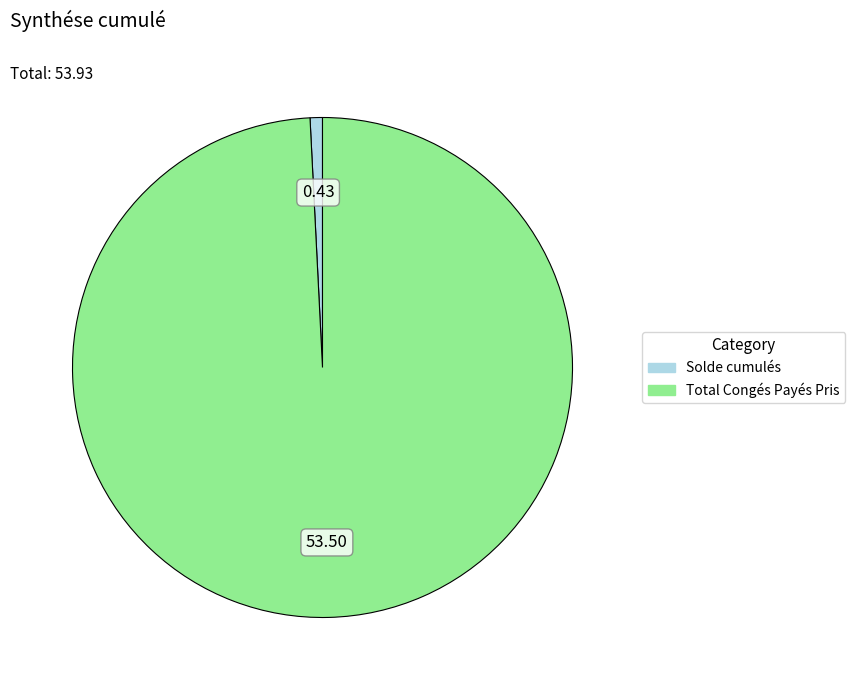

What is the smallest slice in the pie chart?

Solde cumulés